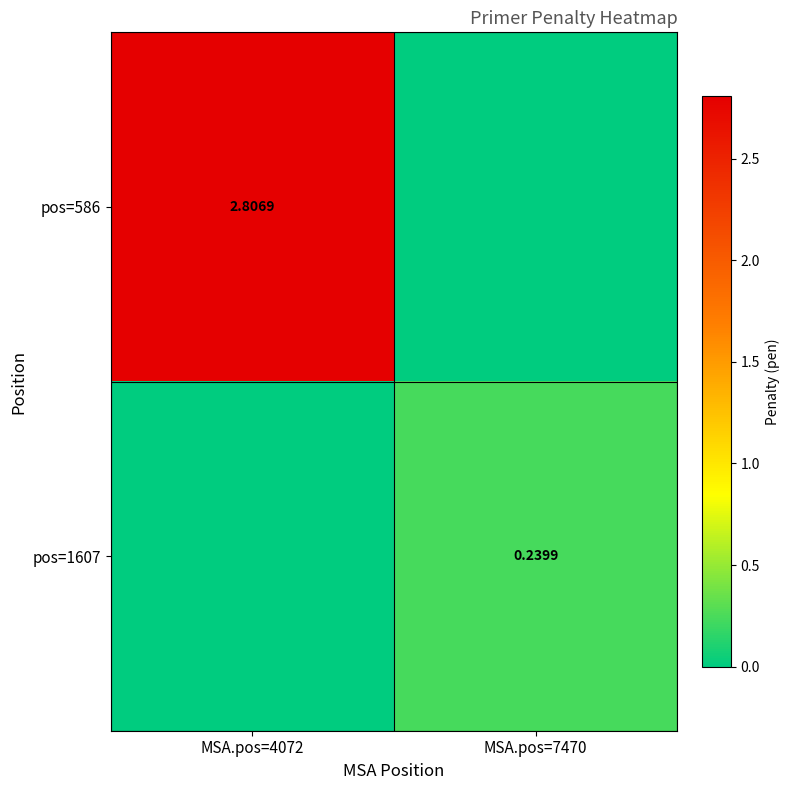

The value of pos=1607 at MSA.pos=4072 is -0.1. True or false?

False